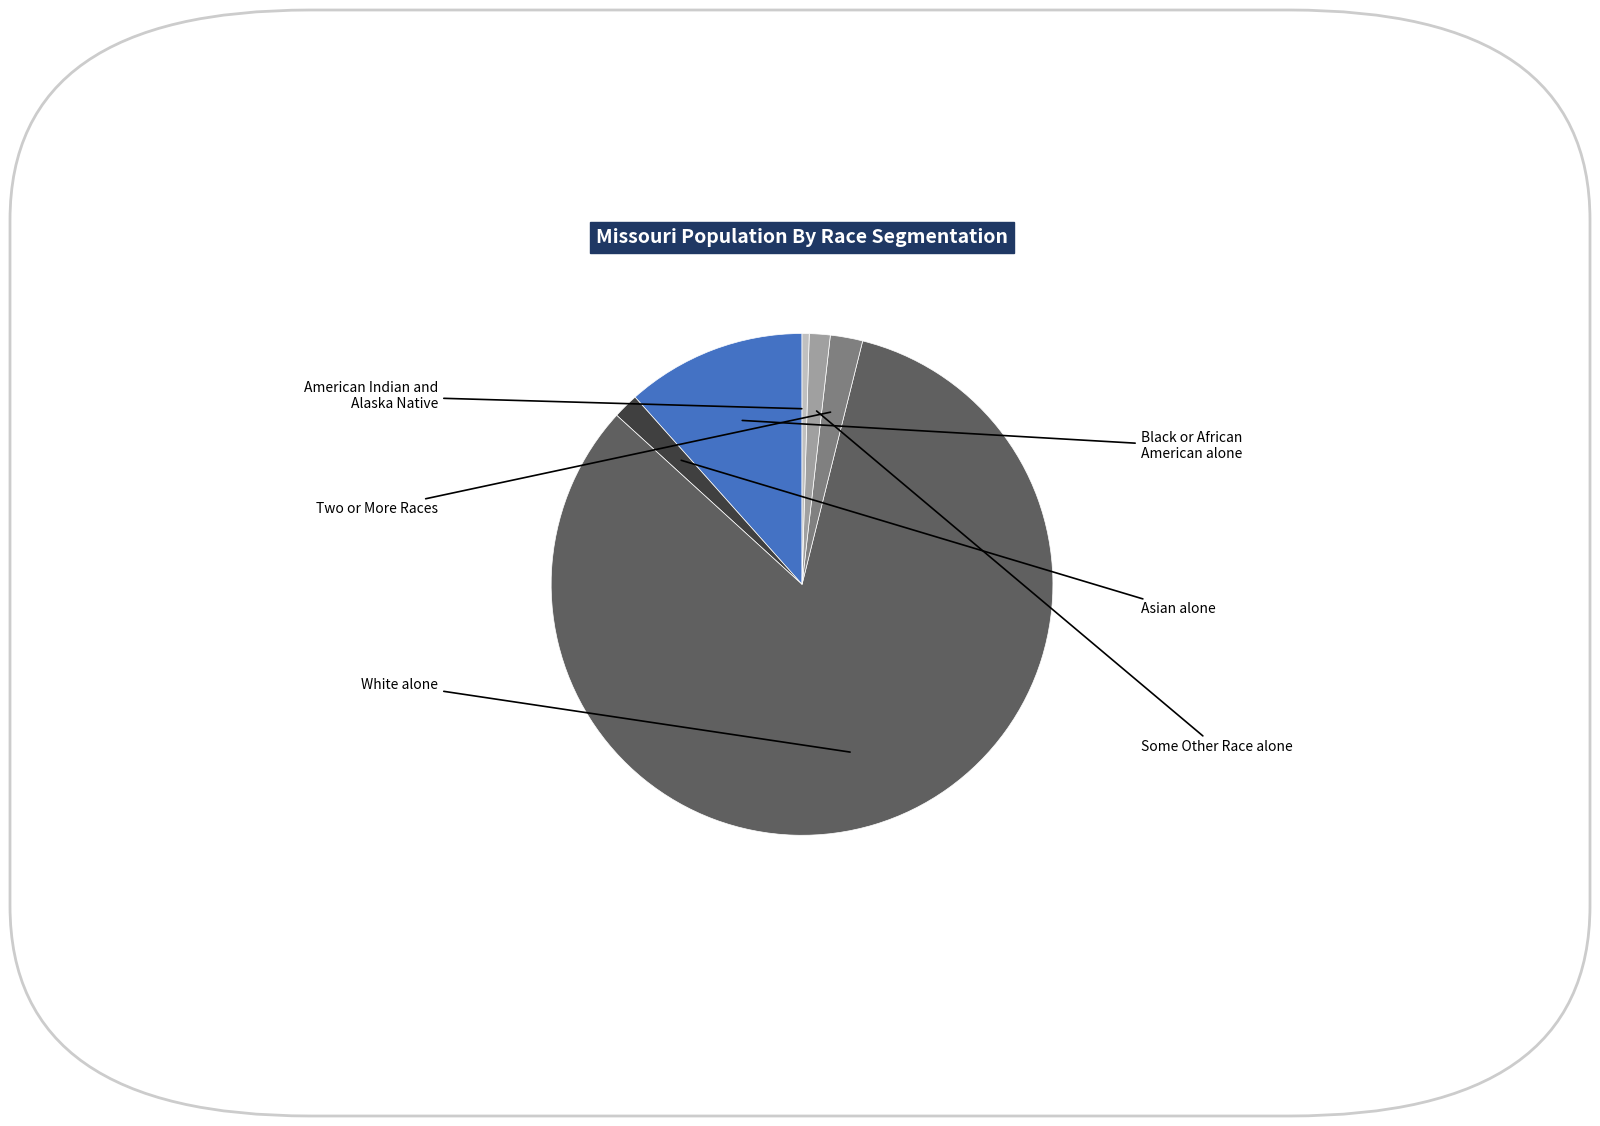

To the nearest percent, what is the difference between the largest and smallest slice percentages?

82%